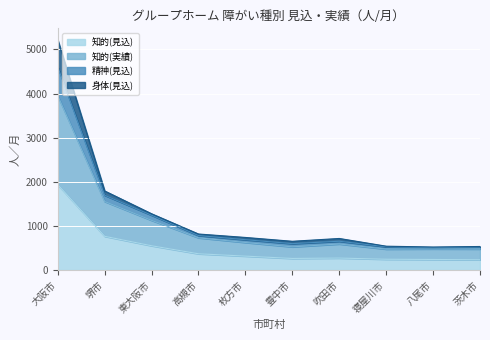

In 知的(見込), how many points are higher than both neighbors (excluding endpoints)?

1